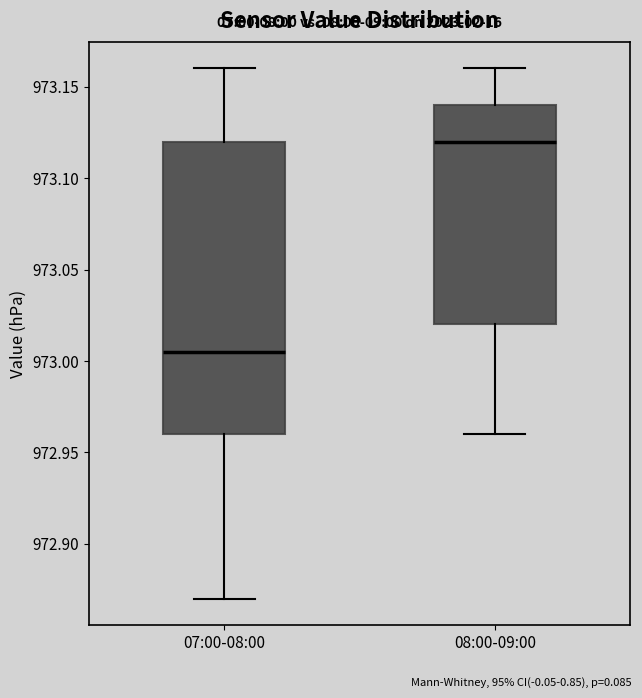

Which box has the lowest median line?

07:00-08:00